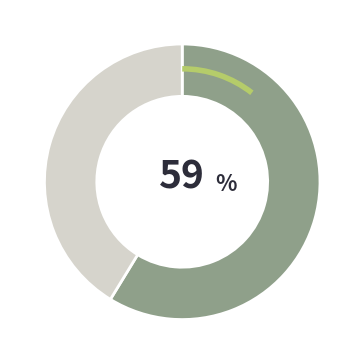

Does any single category account for the majority?

Yes